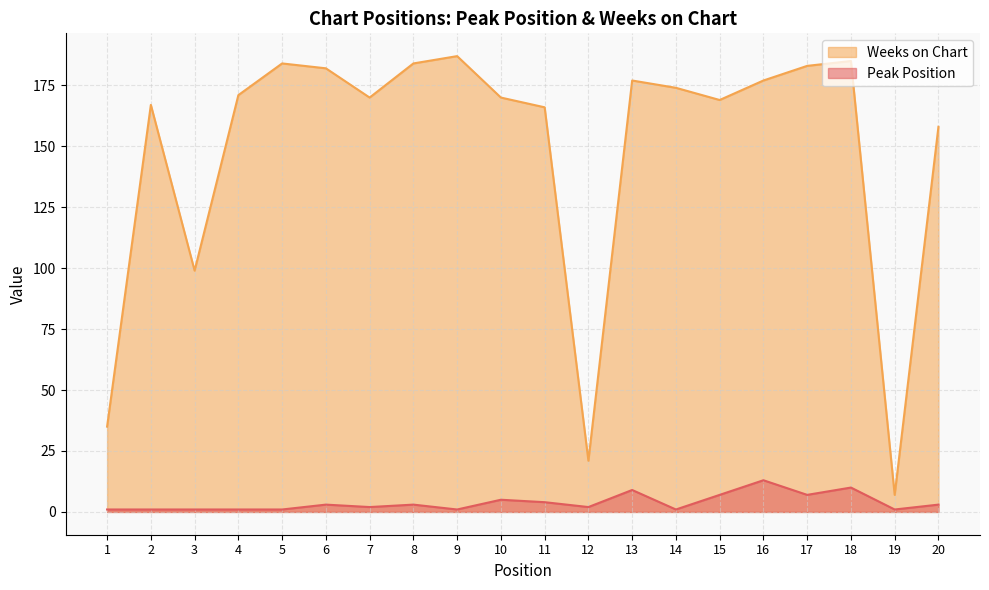

How many data points in Weeks on Chart are less than 171?

10